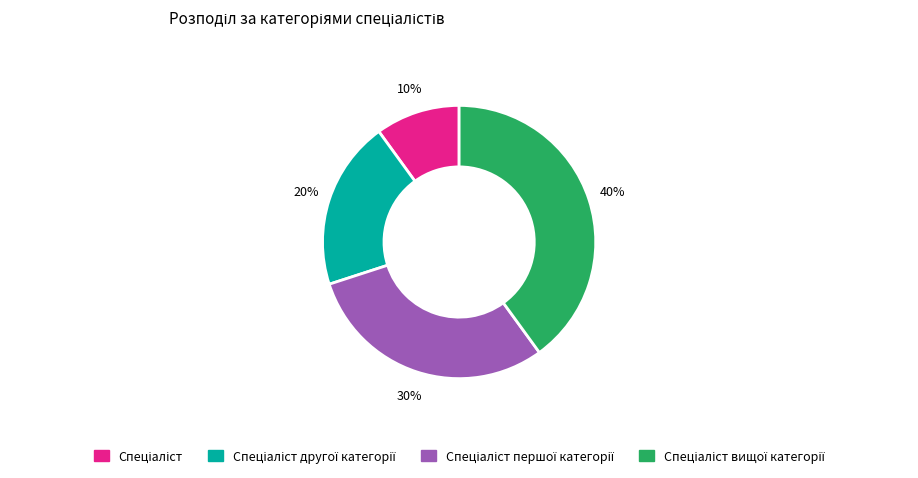

Is there any slice that represents more than half of the pie?

No